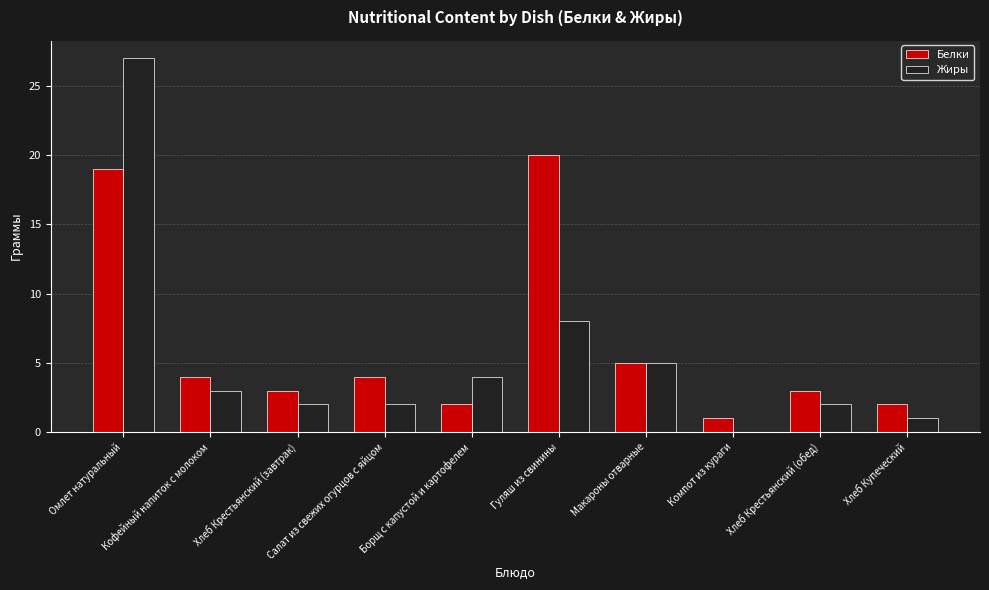

What is the average value of the Белки series?

6